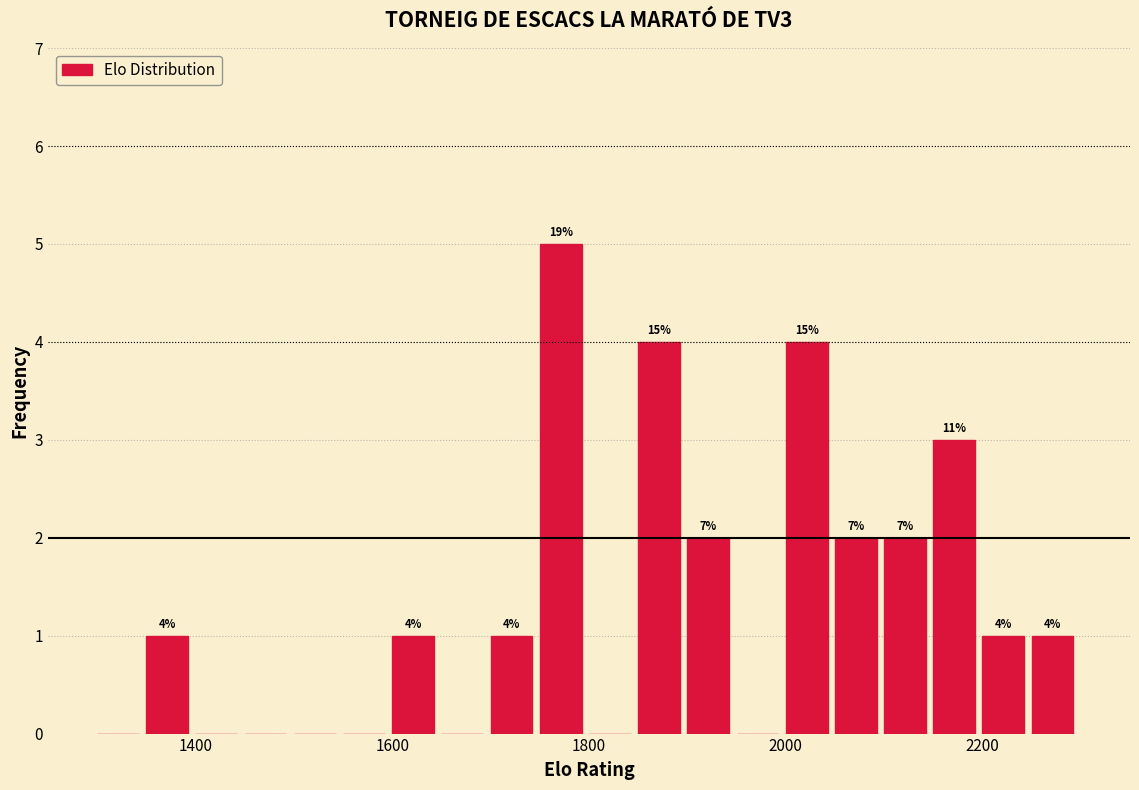

Around what value on the x-axis is the tallest bar? Give the approximate position of its centre, as read against the axis.

1780